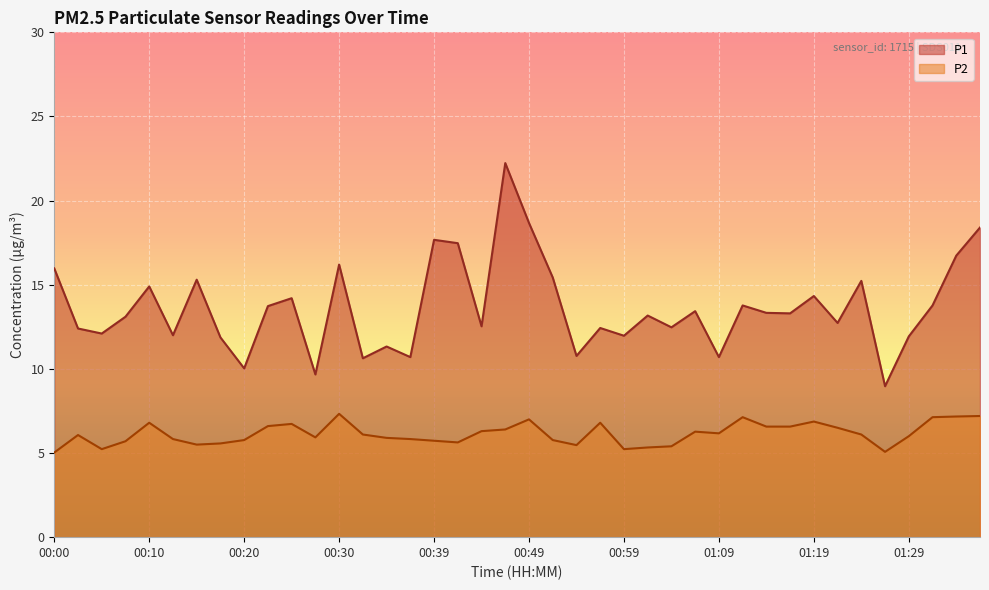

Where is the first local minimum for P2?

00:05